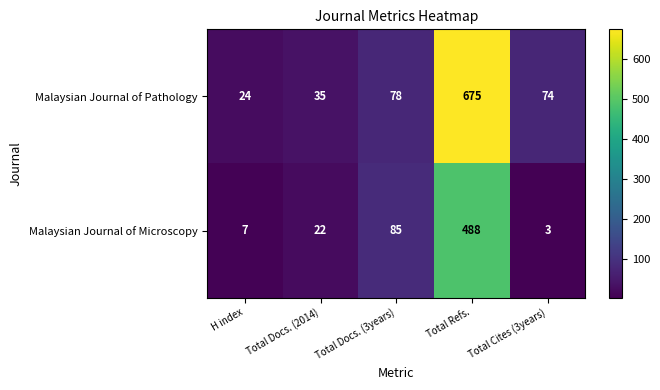

Reading left to right, transcribe all the data shown in this chart.

Malaysian Journal of Pathology: 24	35	78	675	74
Malaysian Journal of Microscopy: 7	22	85	488	3